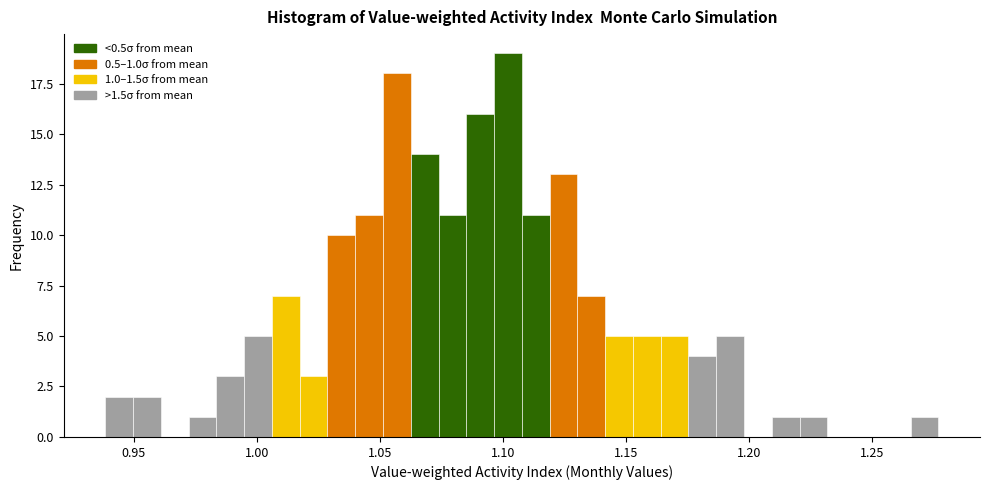

Read against the x-axis, roughly where is the centre of the tallest bar?

1.100